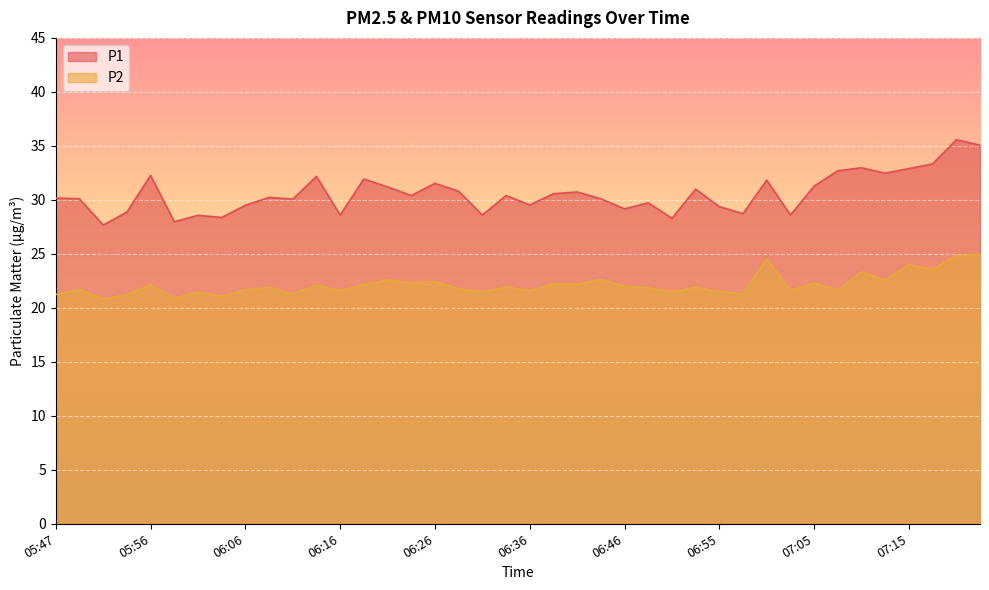

How many lines are shown in the chart?

2